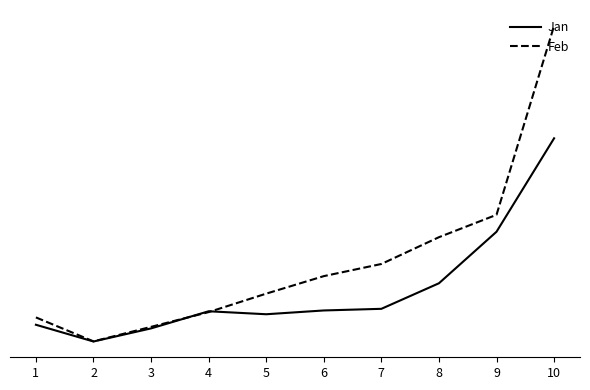

Does the chart have visible grid lines?

No